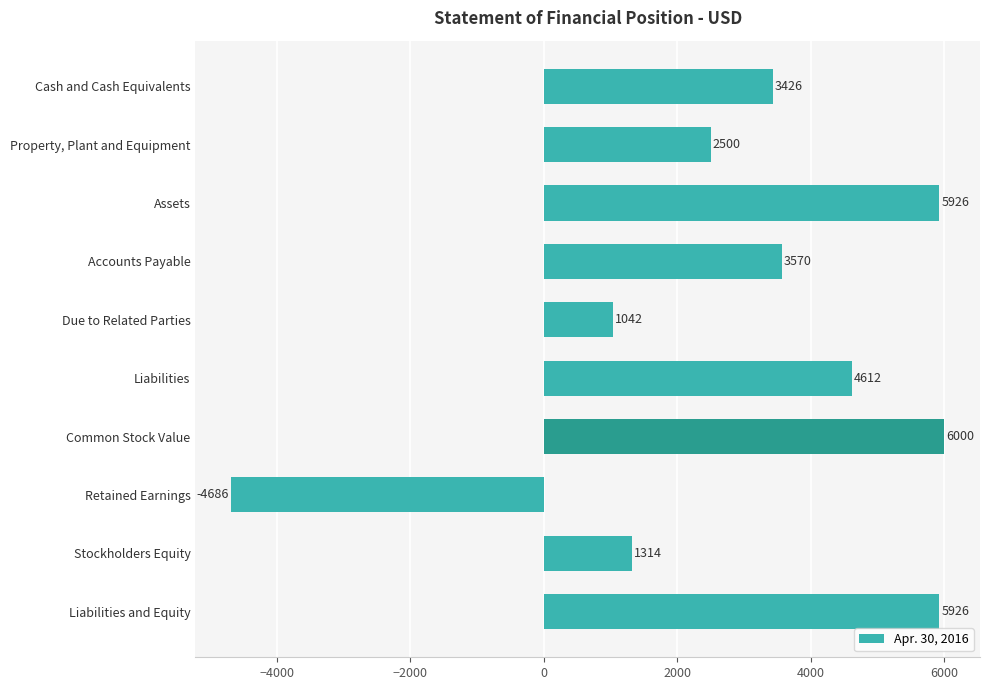

What is the sum of all values?

29630